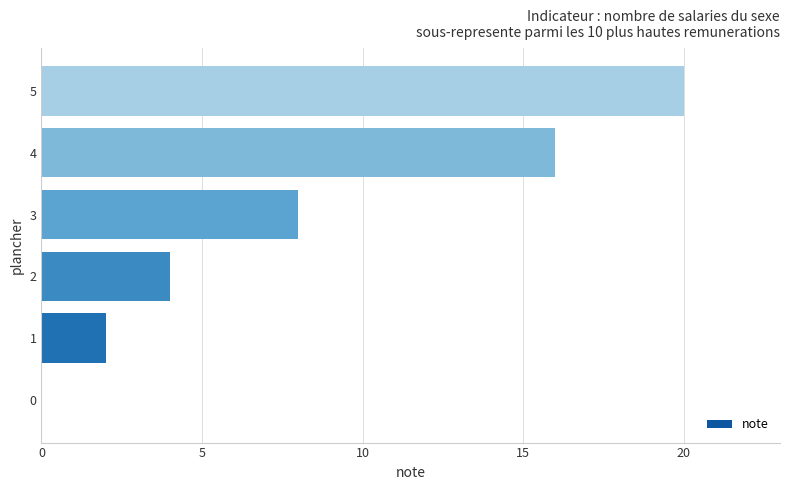

Approximately how many times larger is the value at 4 compared to 2?

4.0